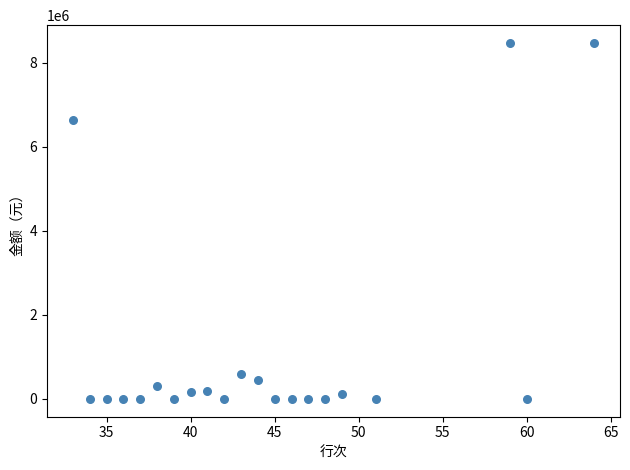

What is the range of Y values (max minus min)?

8467732.7